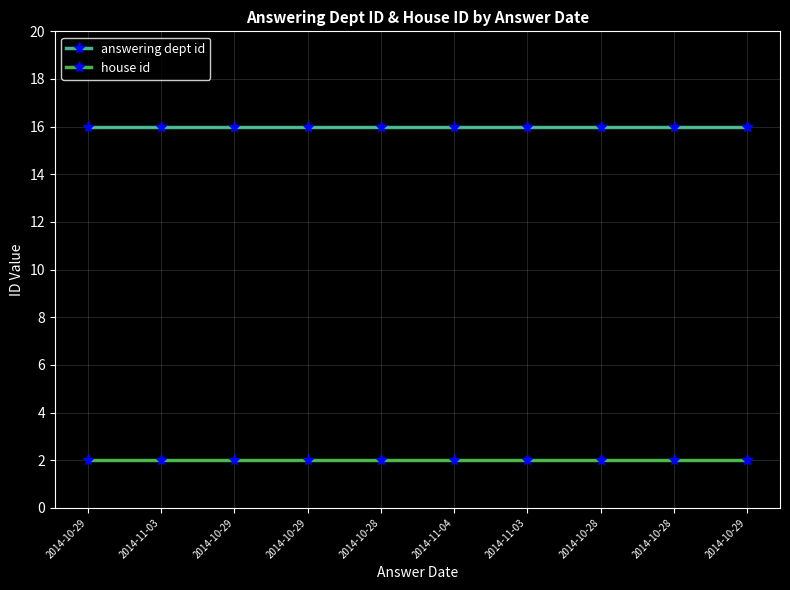

How many lines are shown in the chart?

2